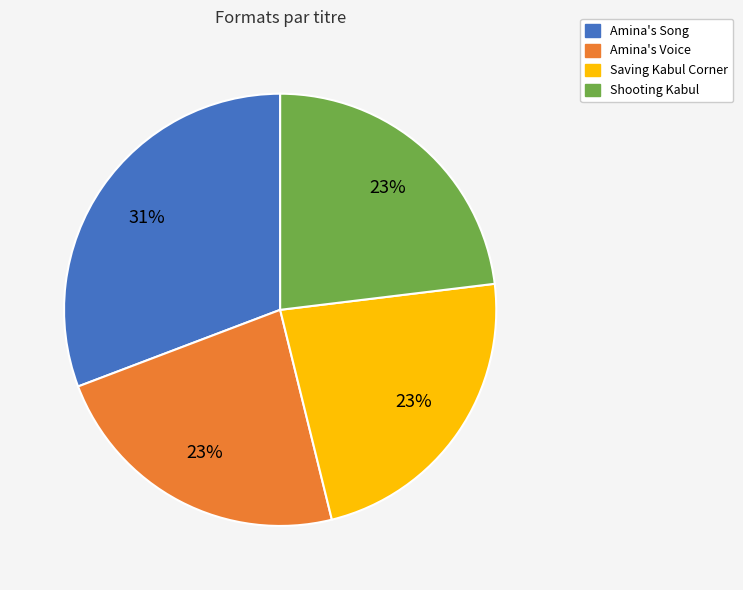

Does Shooting Kabul represent more than half of the total?

No